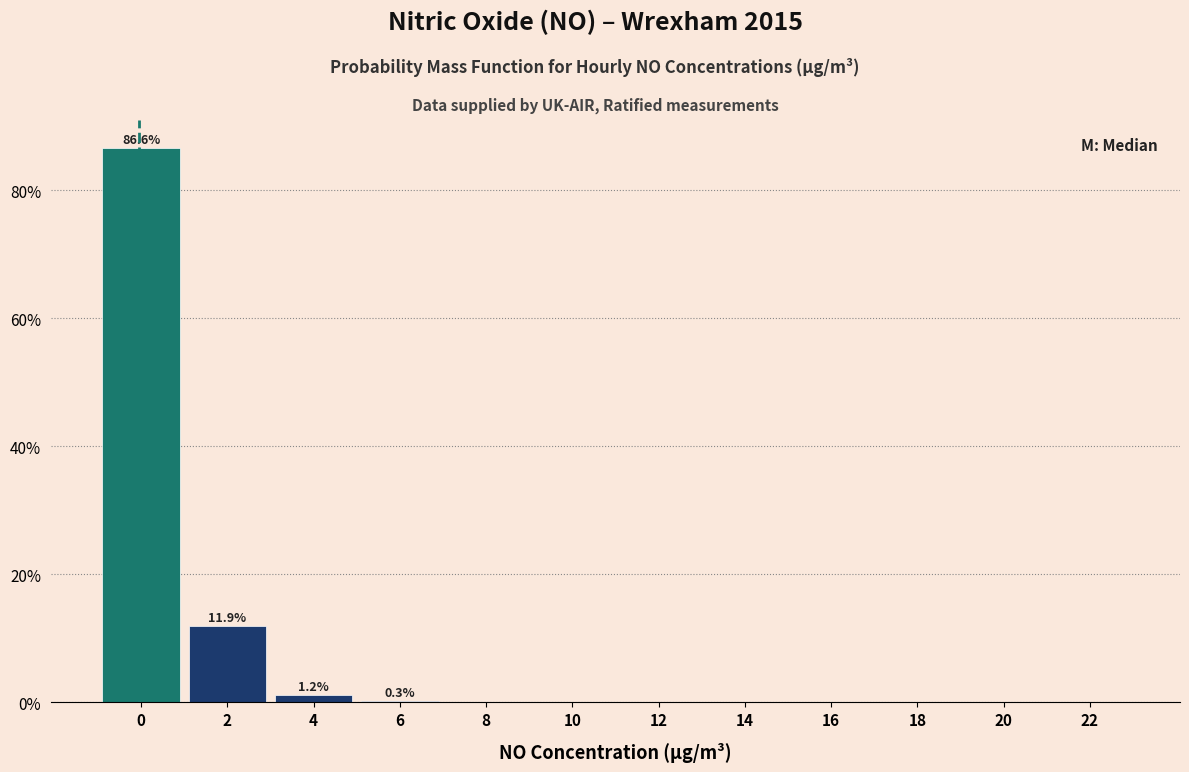

The chart shows a value of 52.1 at 0. True or false?

False